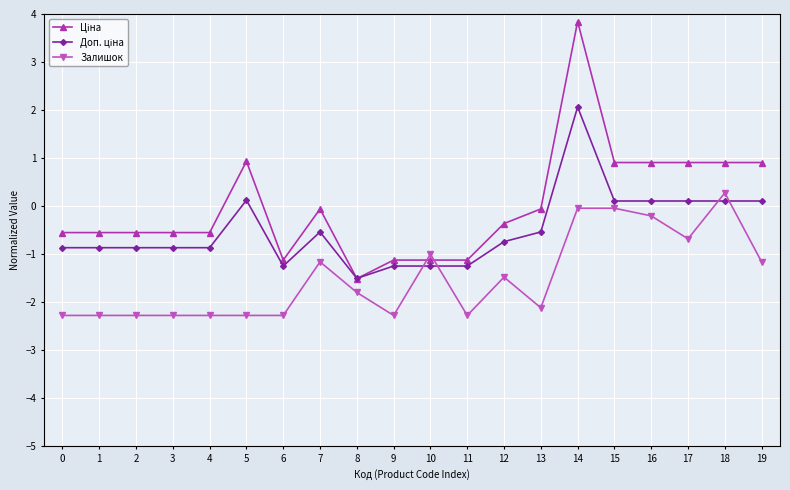

Which category has the highest value in the Залишок series?

18